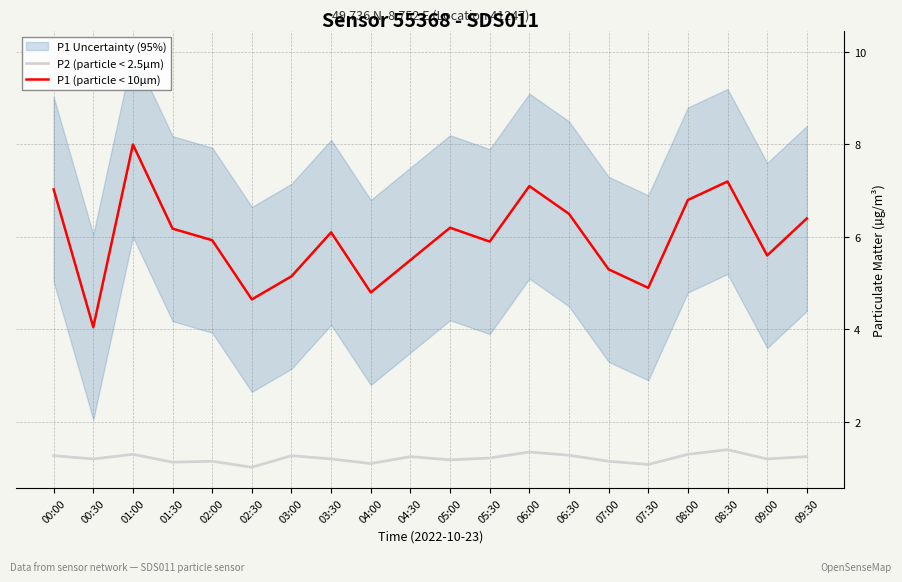

Reading left to right, extract all data points from this chart.

P2 (particle < 2.5µm): 1.3	1.2	1.3	1.1	1.1	1.0	1.3	1.2	1.1	1.2	1.2	1.2	1.4	1.3	1.1	1.1	1.3	1.4	1.2	1.2
P1 (particle < 10µm): 7.0	4.0	8.0	6.2	5.9	4.7	5.2	6.1	4.8	5.5	6.2	5.9	7.1	6.5	5.3	4.9	6.8	7.2	5.6	6.4